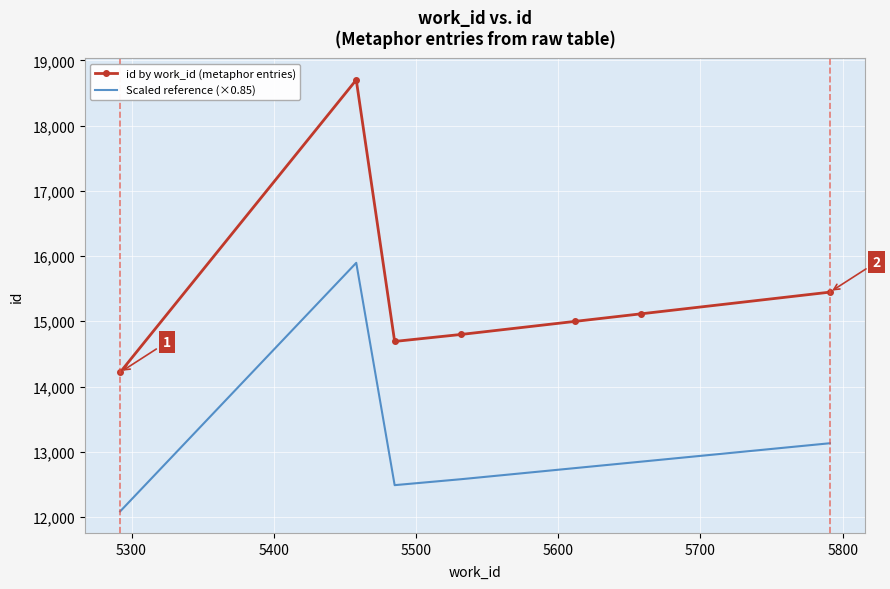

What is the difference between the maximum and minimum values in the Scaled reference (×0.85) series?

3811.4